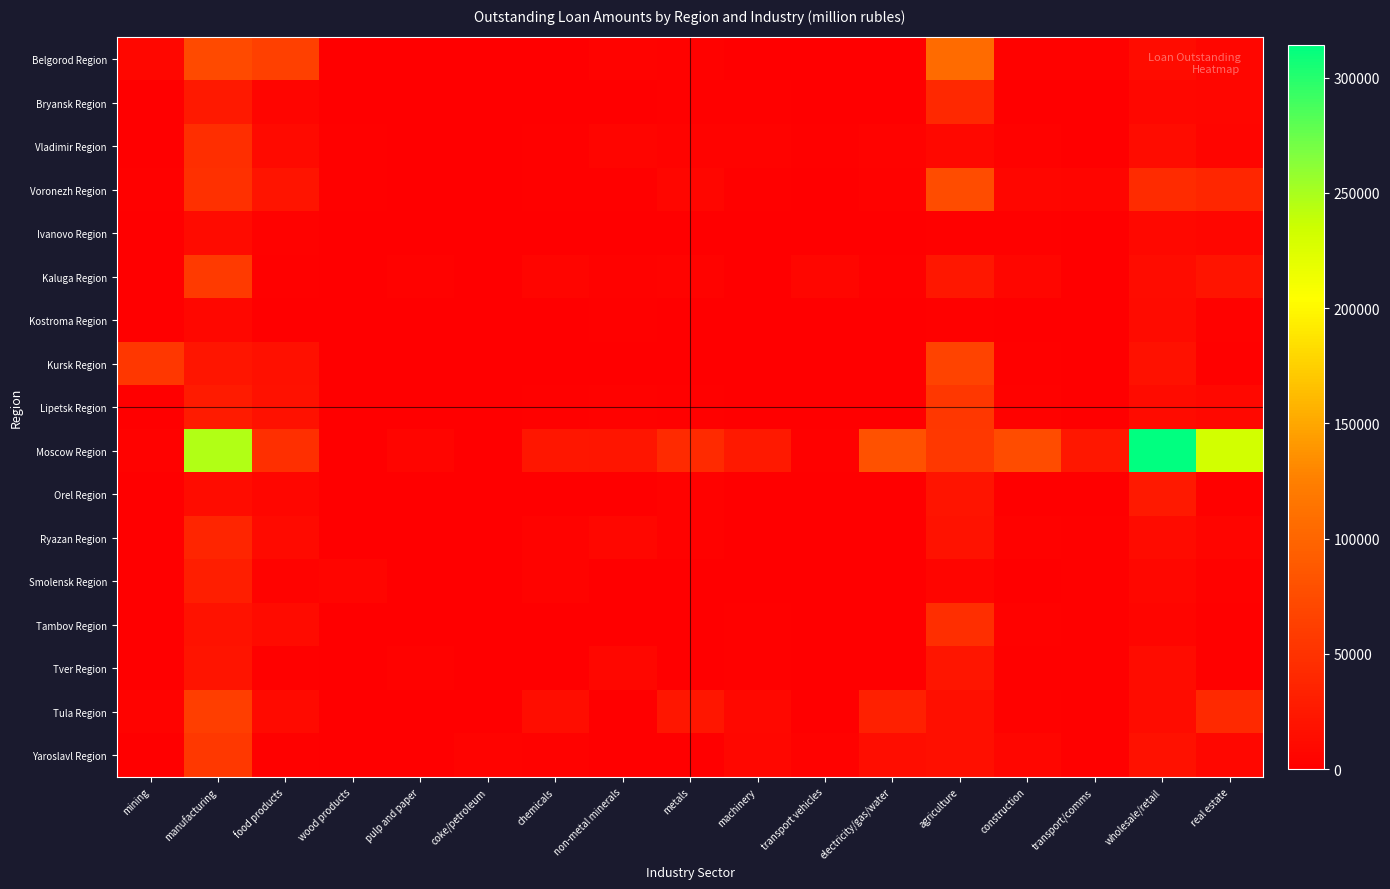

Which series has the largest total across all categories?

Moscow Region